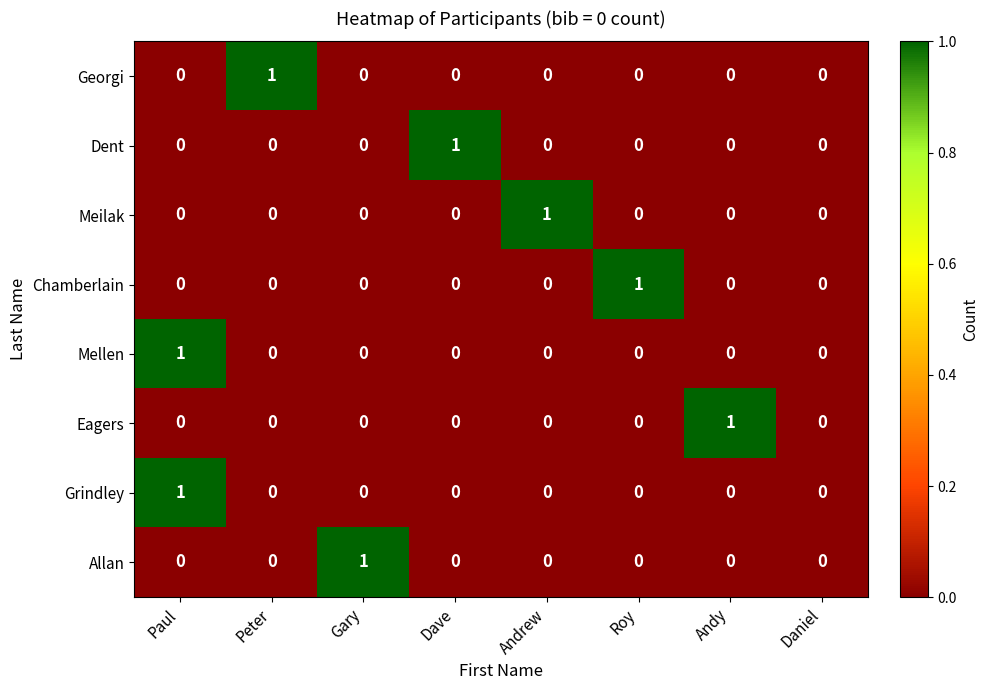

Is the value of Meilak at Daniel greater than the value of Allan at Gary?

No